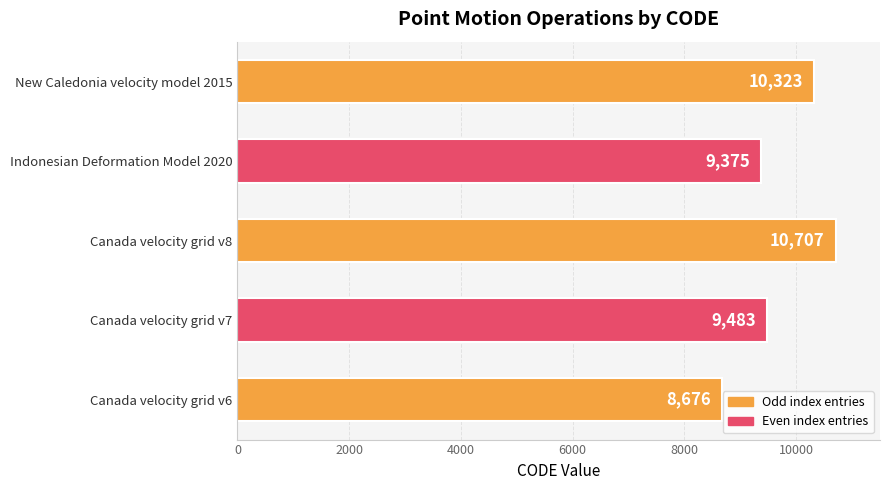

List the labels in order of value, smallest first.

Canada velocity grid v6, Indonesian Deformation Model 2020, Canada velocity grid v7, New Caledonia velocity model 2015, Canada velocity grid v8